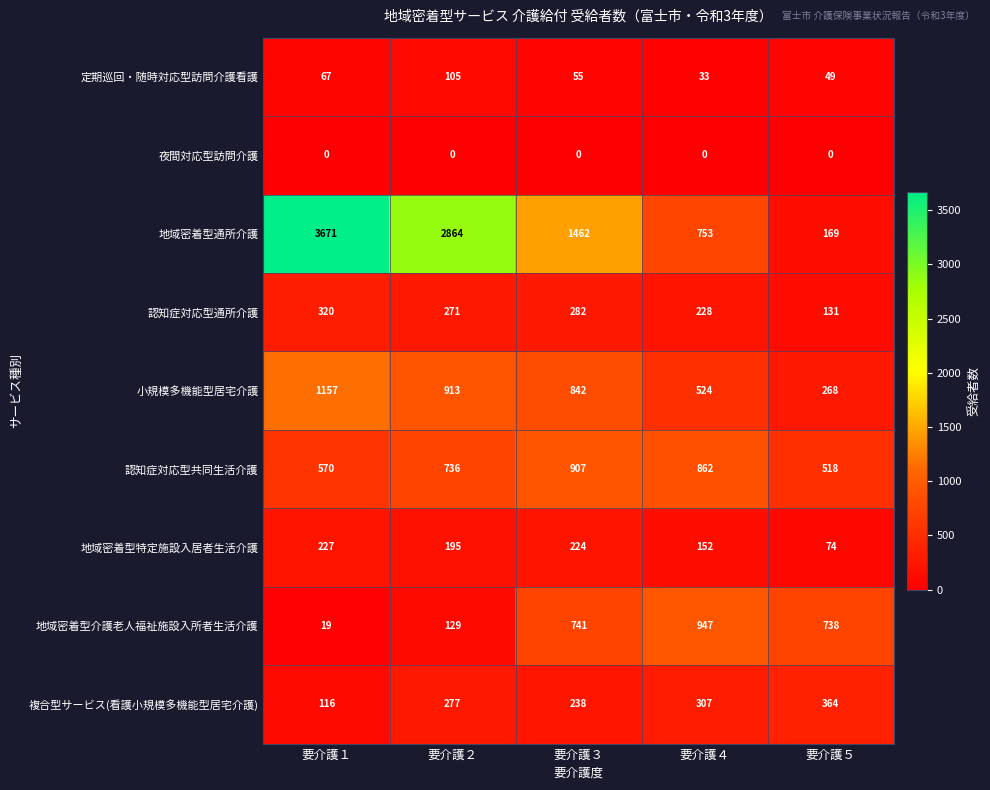

Count the 認知症対応型共同生活介護 values in the range 570 to 862.

3